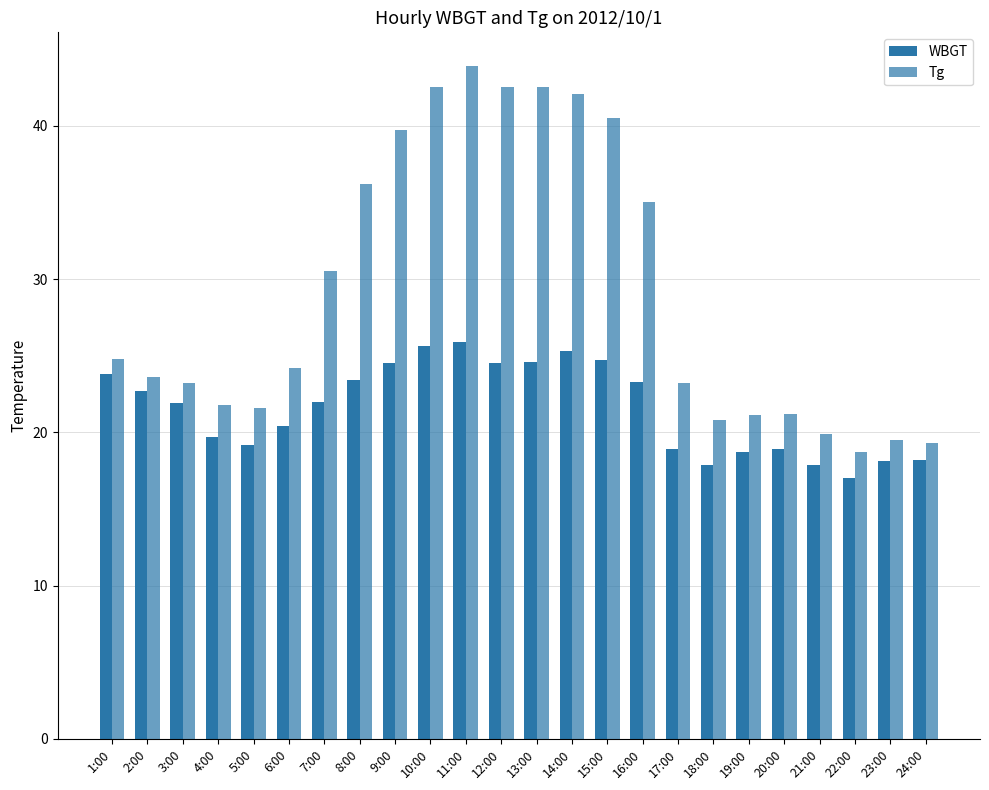

At which label does WBGT reach its peak?

11:00